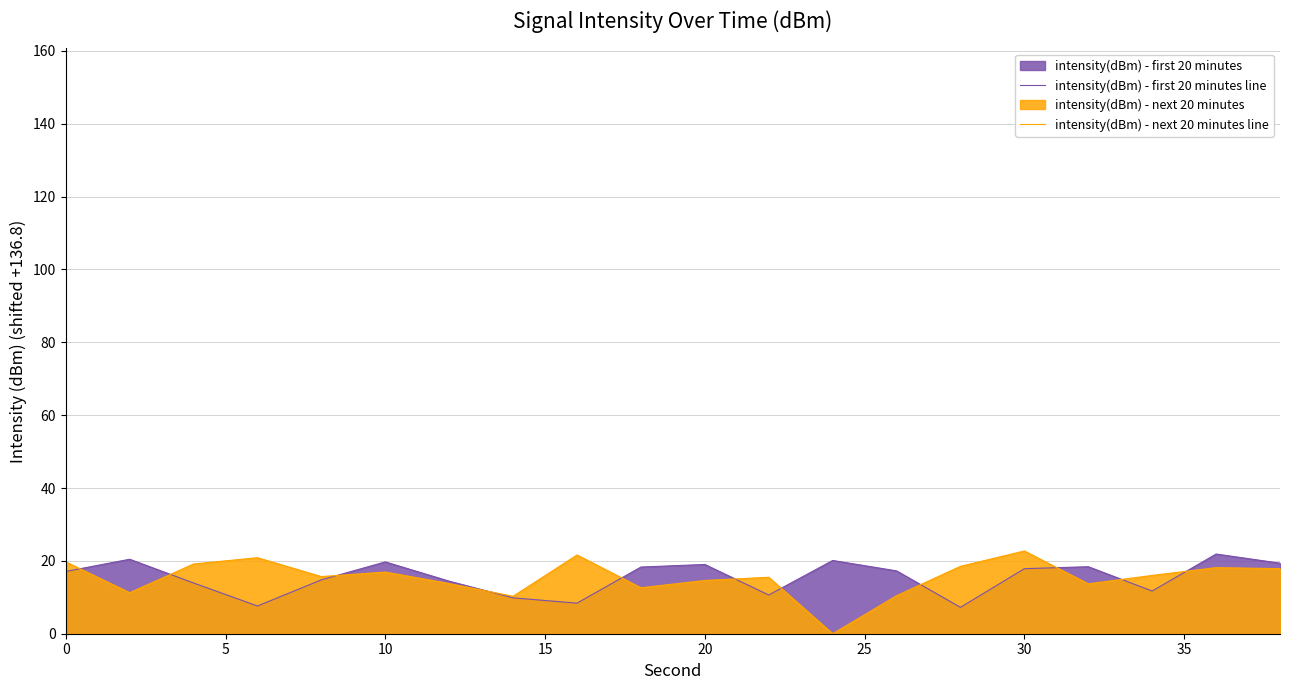

Reading left to right, extract all data points from this chart.

intensity(dBm) - first 20 minutes line: 17.1	20.4	13.9	7.6	14.8	19.7	14.4	9.8	8.4	18.3	19.0	10.6	20.1	17.3	7.2	17.9	18.4	11.7	21.9	19.4
intensity(dBm) - next 20 minutes line: 19.7	11.3	19.1	20.9	15.7	16.9	13.8	10.3	21.6	12.6	14.6	15.5	0.0	10.4	18.5	22.7	13.7	16.0	18.1	17.9